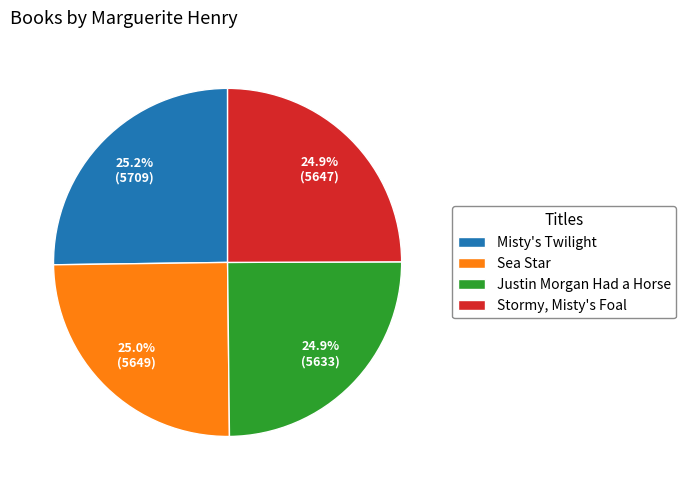

What percentage is the Justin Morgan Had a Horse slice, to the nearest percent?

25%